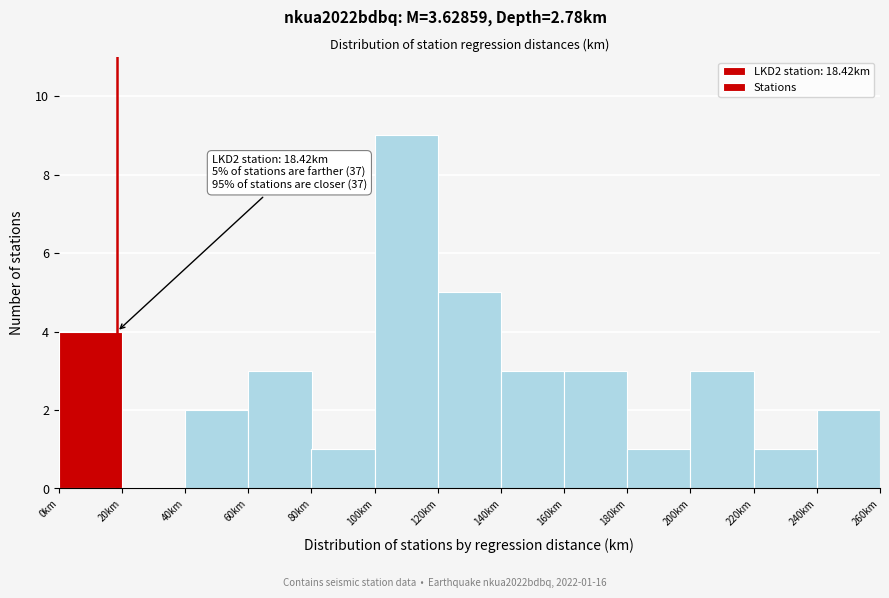

Over which range of the x-axis is the bar tallest?

100 to 120